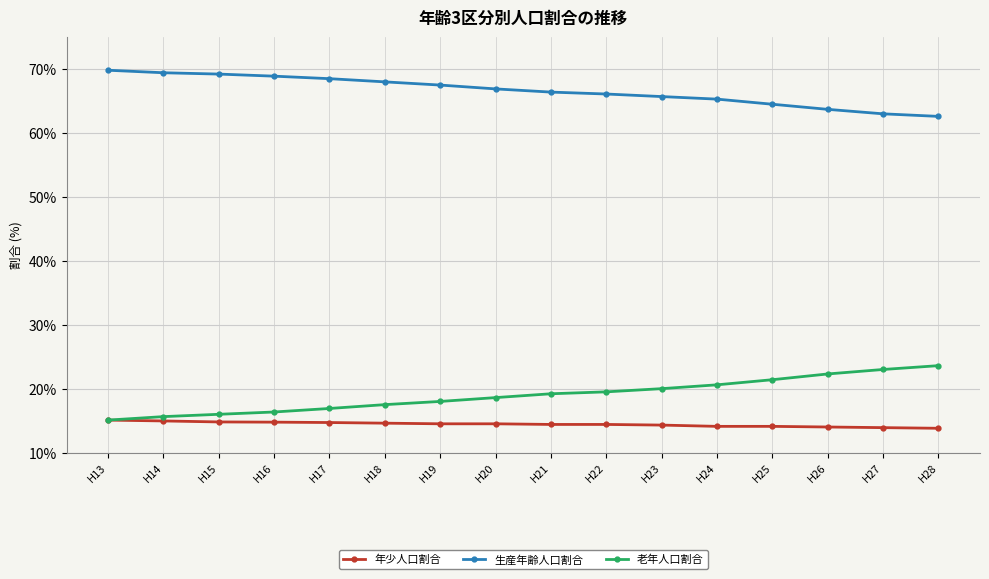

Count the number of categories in the chart.

16